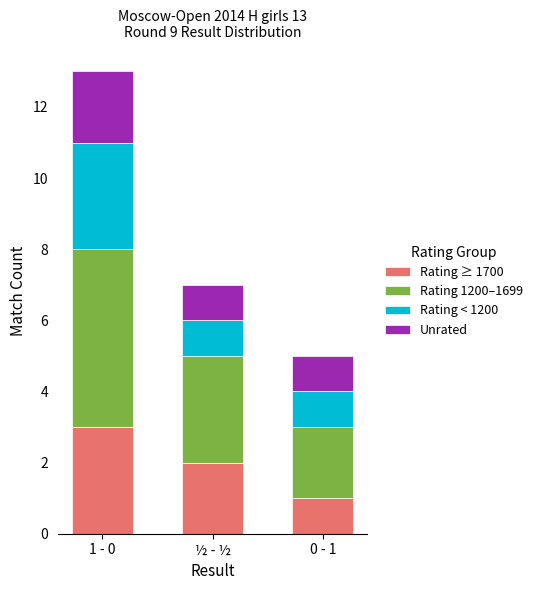

At which label does Rating ≥ 1700 reach its minimum?

0 - 1